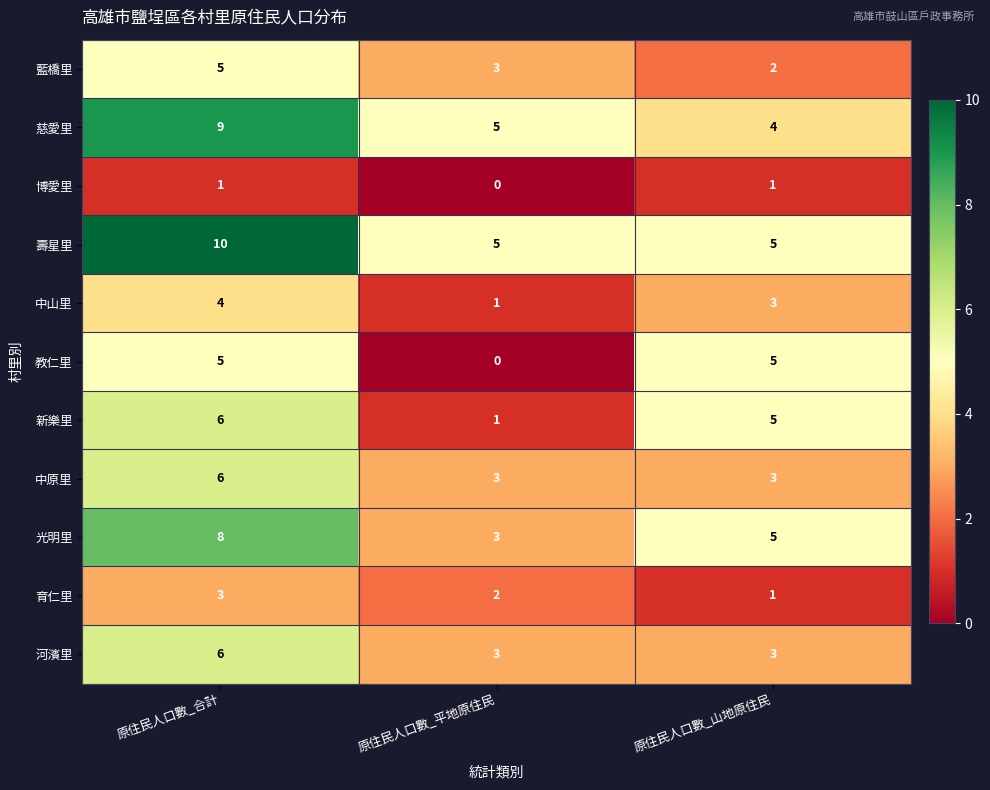

What is the sum of all 河濱里 values?

12